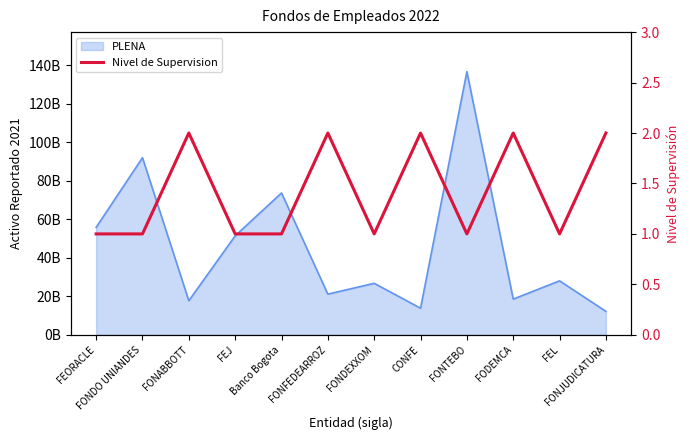

At which category does the data reach its first local peak?

FONABBOTT